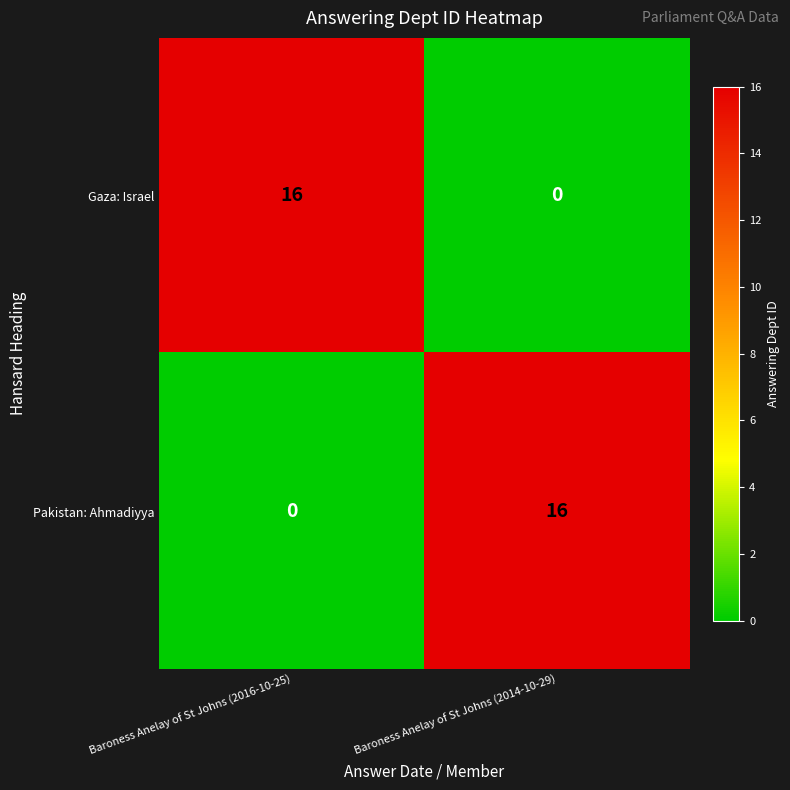

What is the total value across all series at Baroness Anelay of St Johns (2014-10-29)?

16